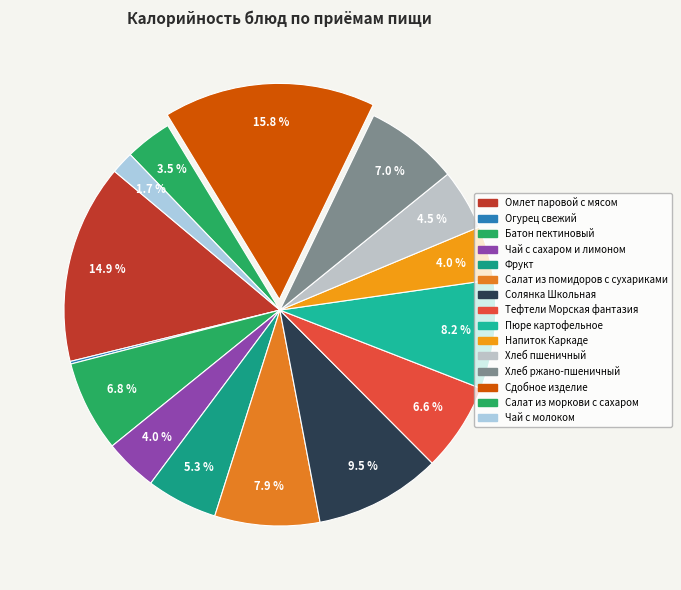

Is the sum of Сдобное изделие and Пюре картофельное greater than half?

No